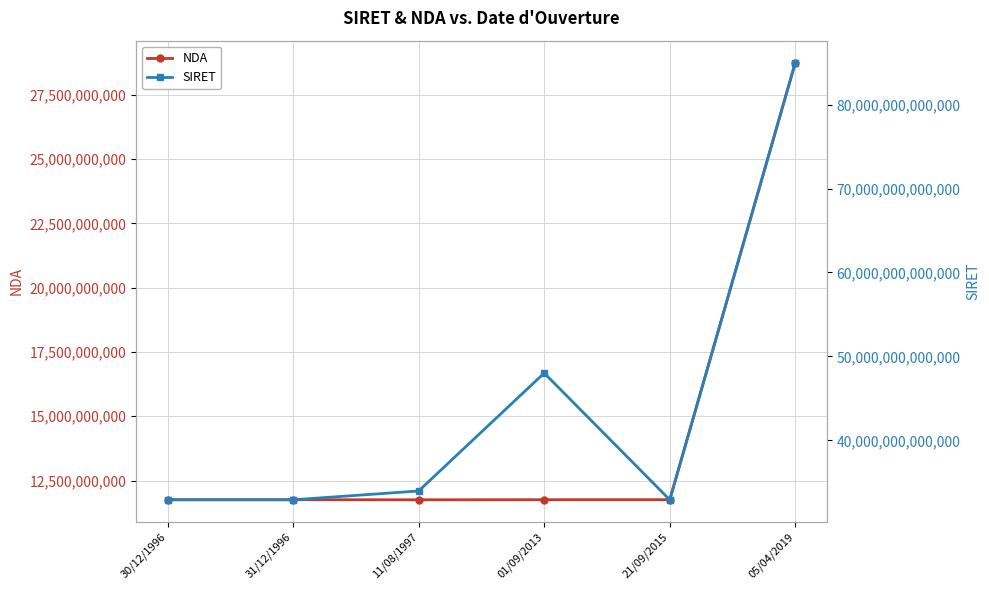

True or false: NDA and SIRET intersect in this chart.

False